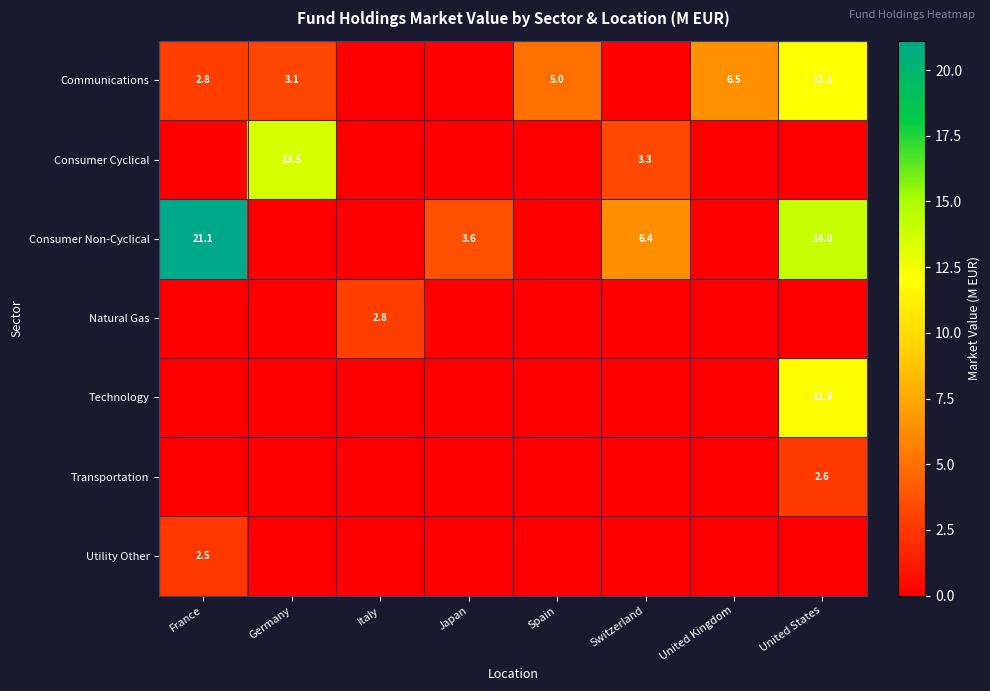

True or false: Consumer Non-Cyclical has a value of 9.6 at Switzerland.

False